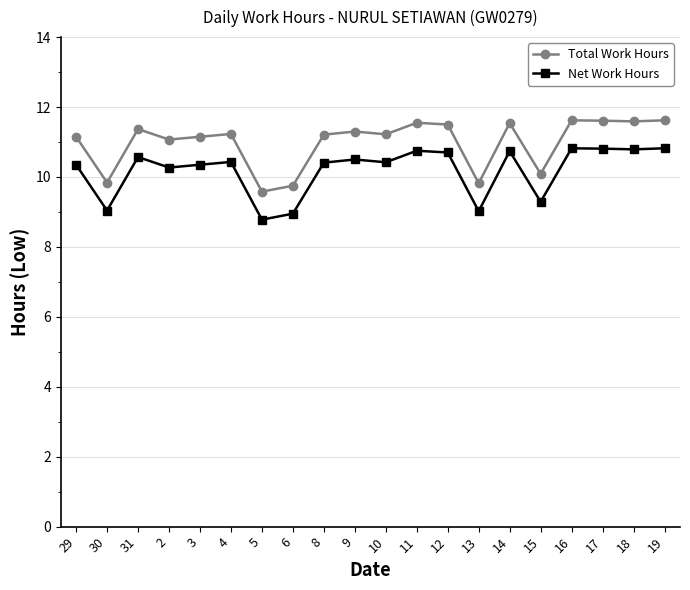

True or false: Net Work Hours and Total Work Hours intersect in this chart.

False